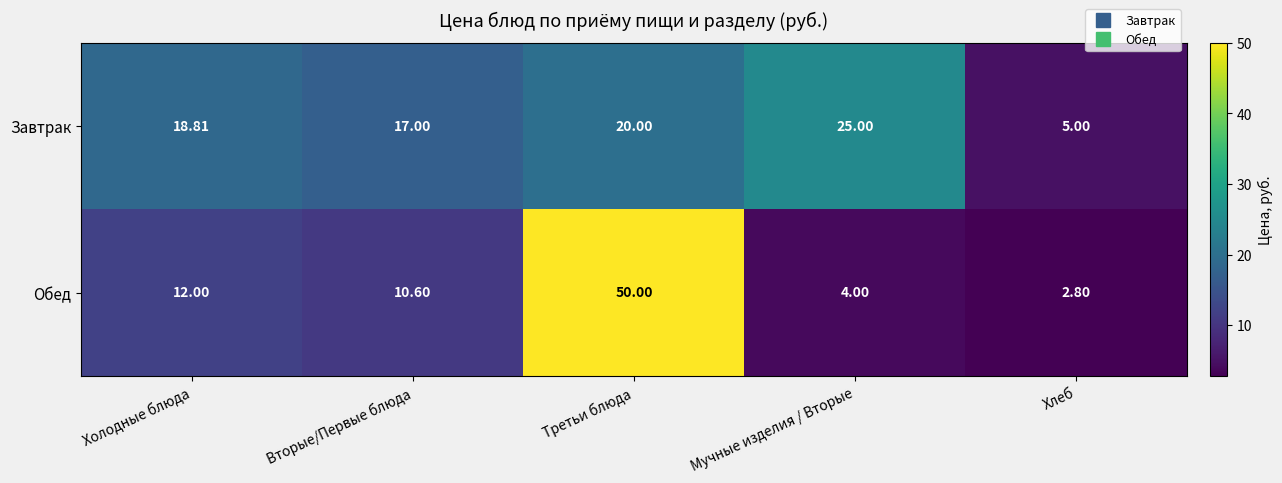

Which series has the widest spread of values?

Обед